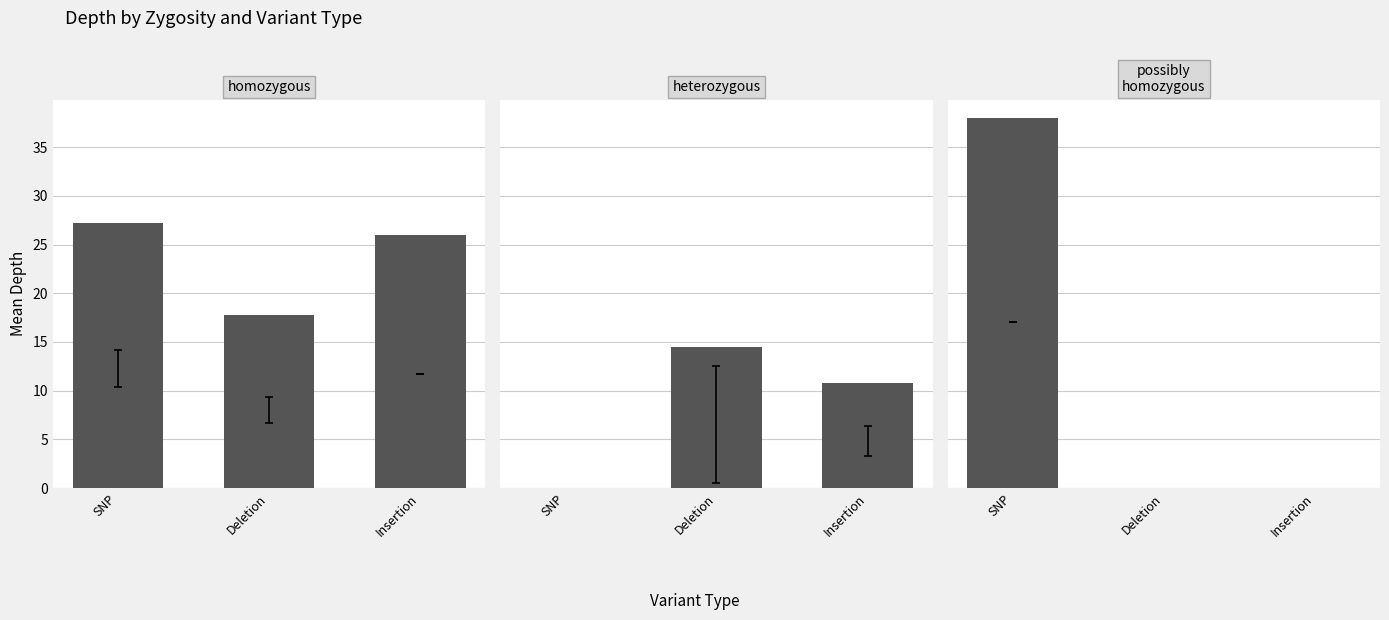

How many bars are there in each group?

3